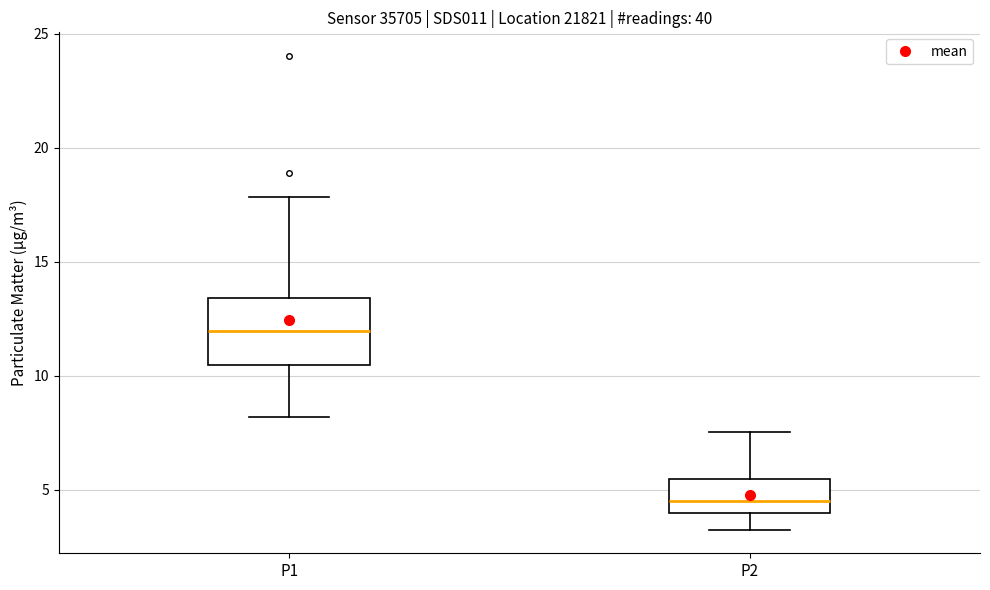

Where is the upper edge of the box for P2 on the y-axis? The values are not printed on the chart, so give them approximately, as read against the axis.

5.5